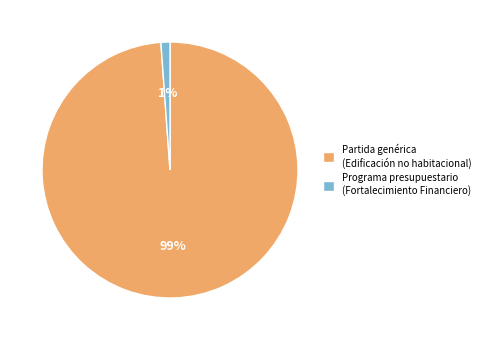

Which category has the biggest portion of the pie?

Partida genérica (Edificación no habitacional)